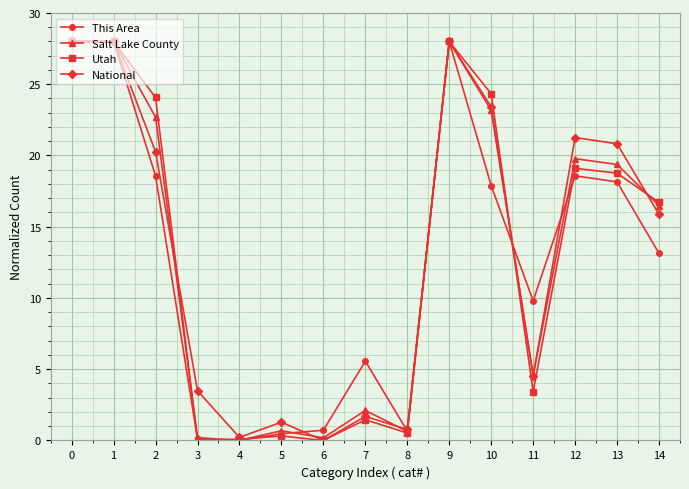

What is the value of the Utah point at the 8th from the left?

1.5